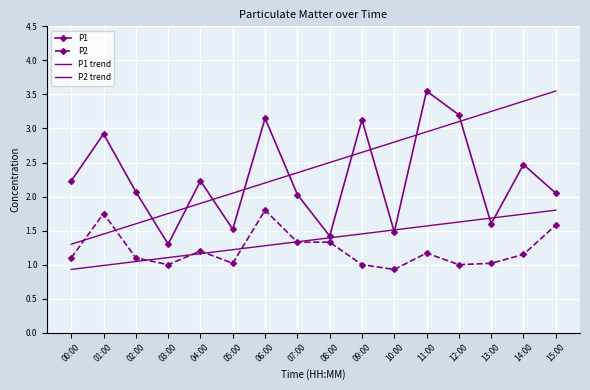

Where is P1 nearest to the value 2?

07:00